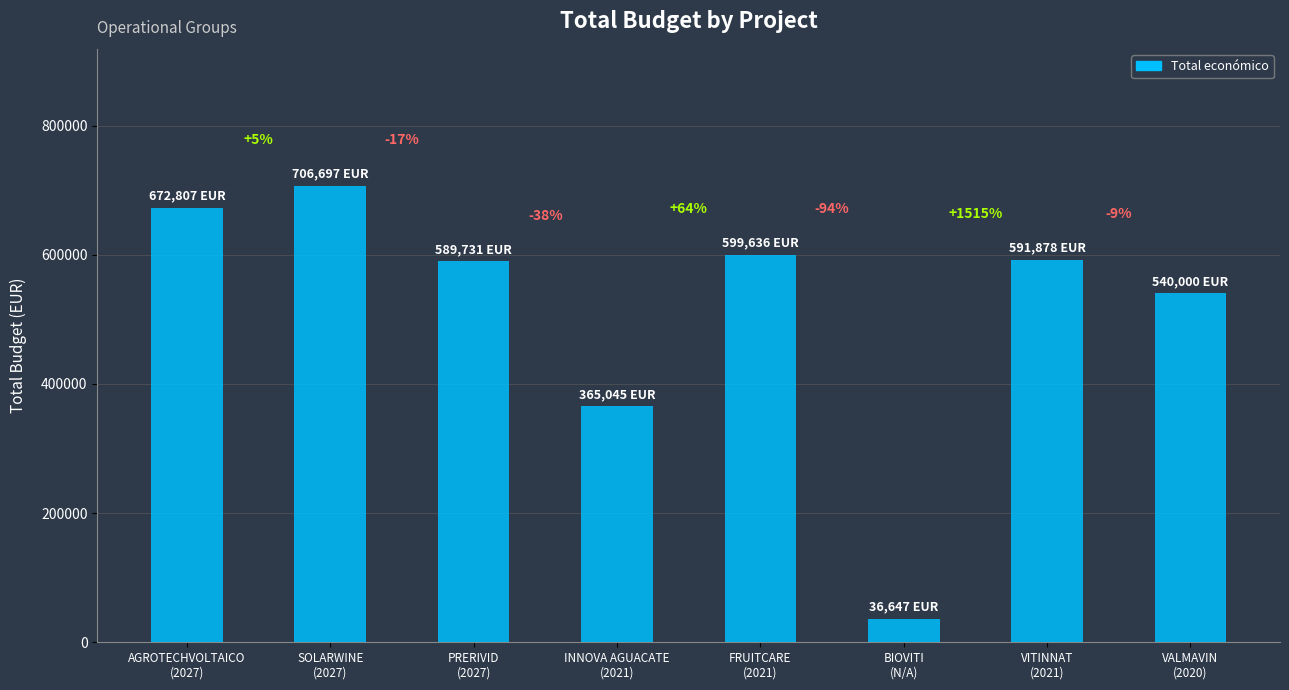

Reading left to right, list all the values displayed in this chart.

672807	706697	589731	365045	599636	36647	591878	540000